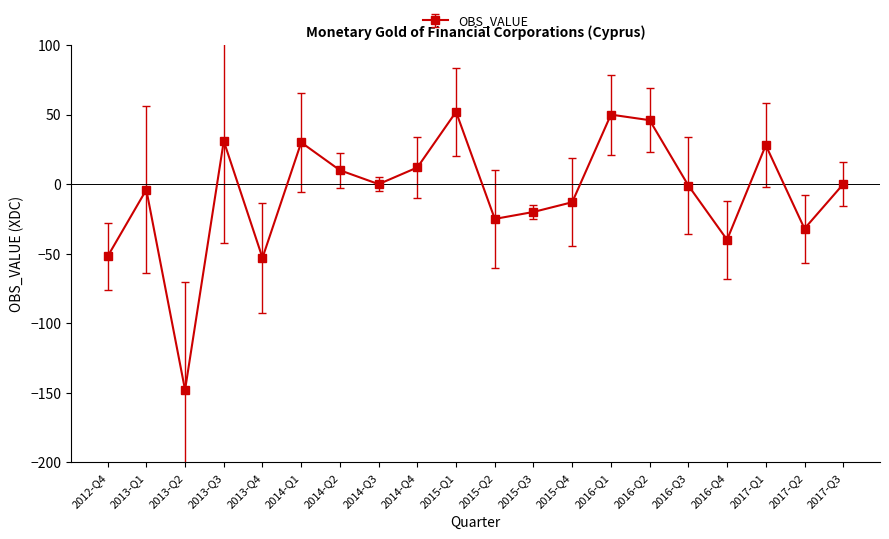

Where is the data nearest to the value -48?

2012-Q4